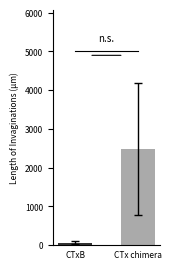

What is the greatest value displayed?

2476.2